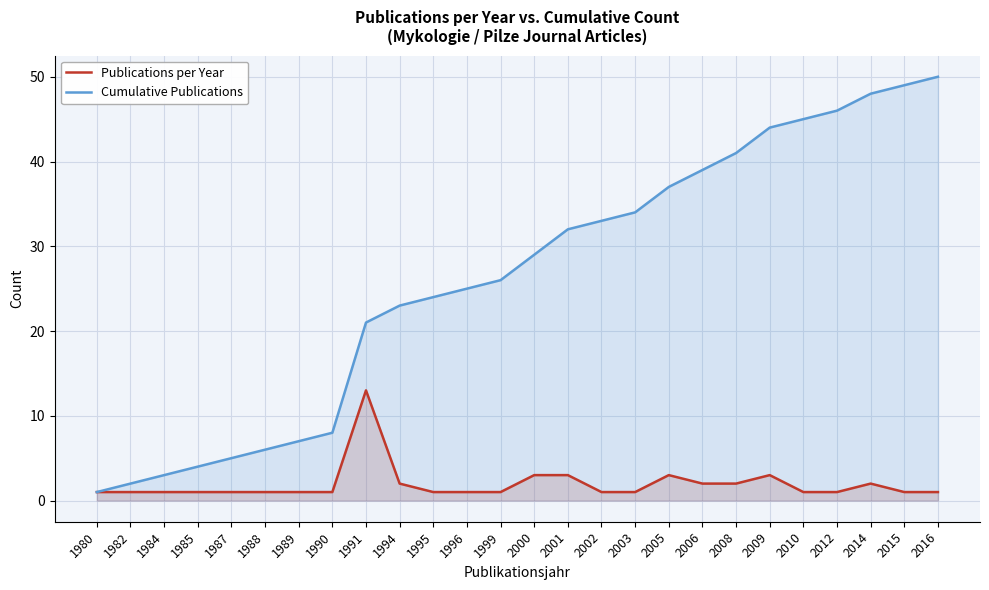

True or false: Cumulative Publications and Publications per Year cross at least once.

False